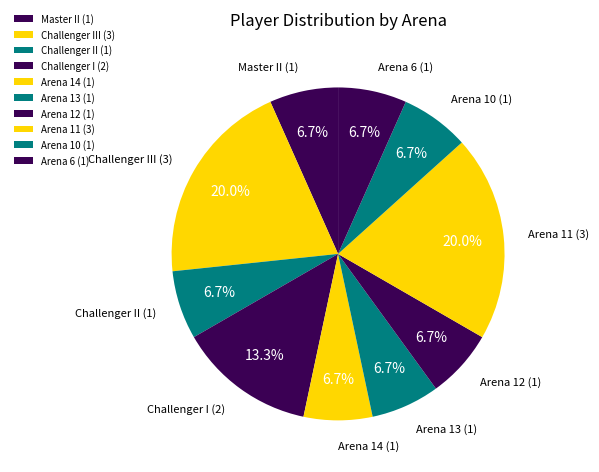

Which has a higher value, Challenger III or Master II?

Challenger III